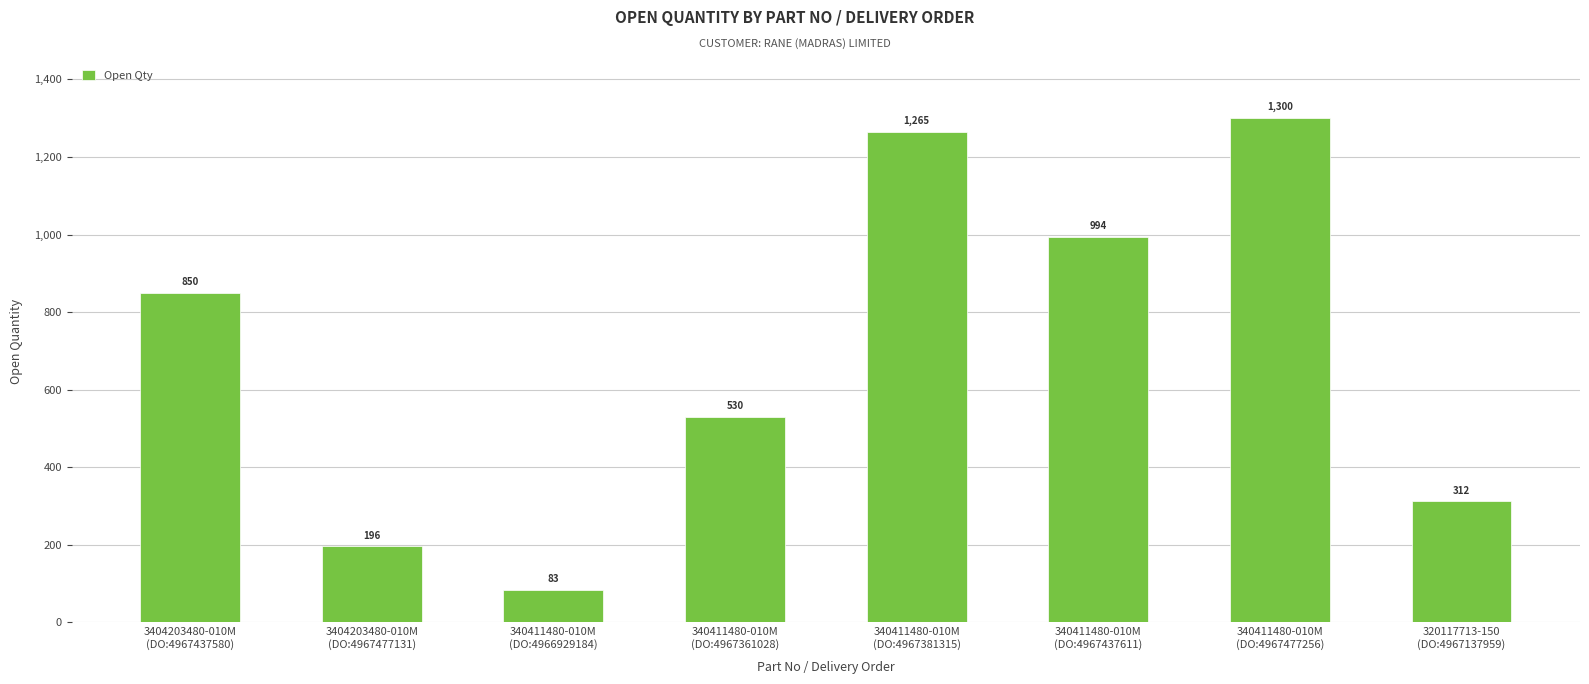

Does the chart contain stacked bars?

No